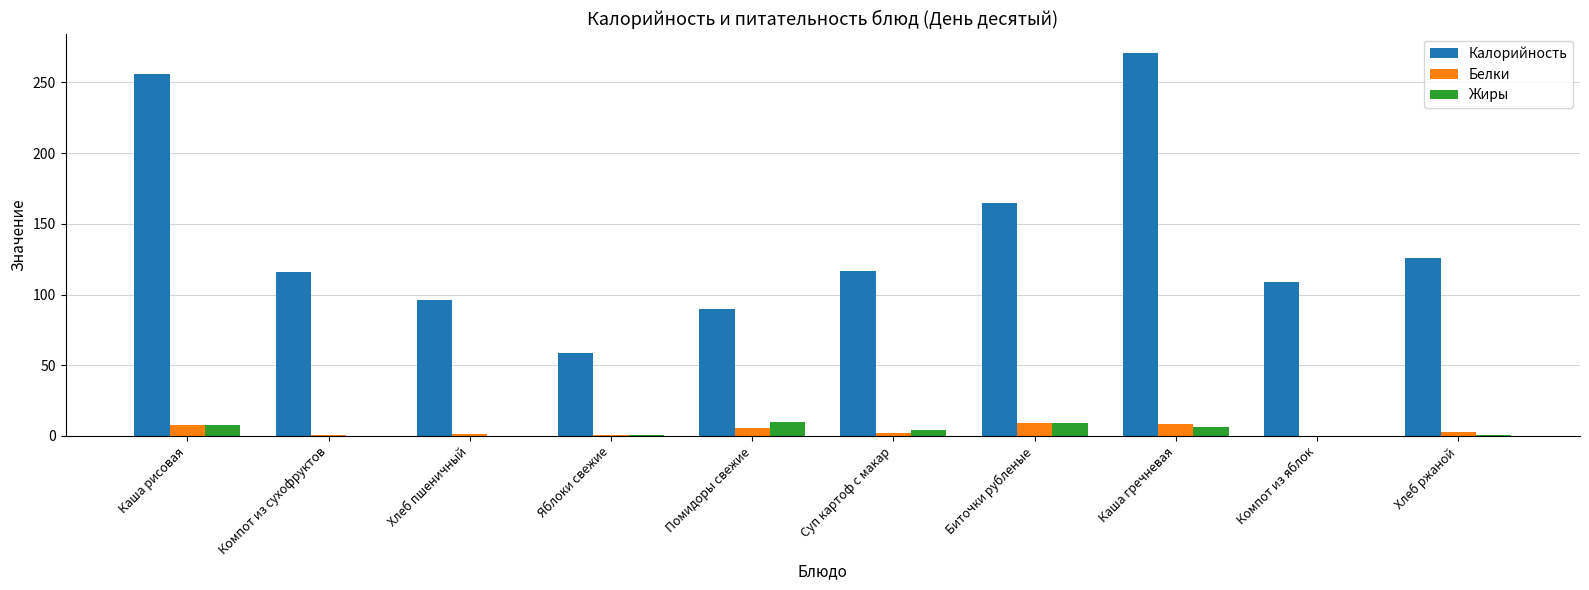

Which series has the widest spread of values?

Калорийность